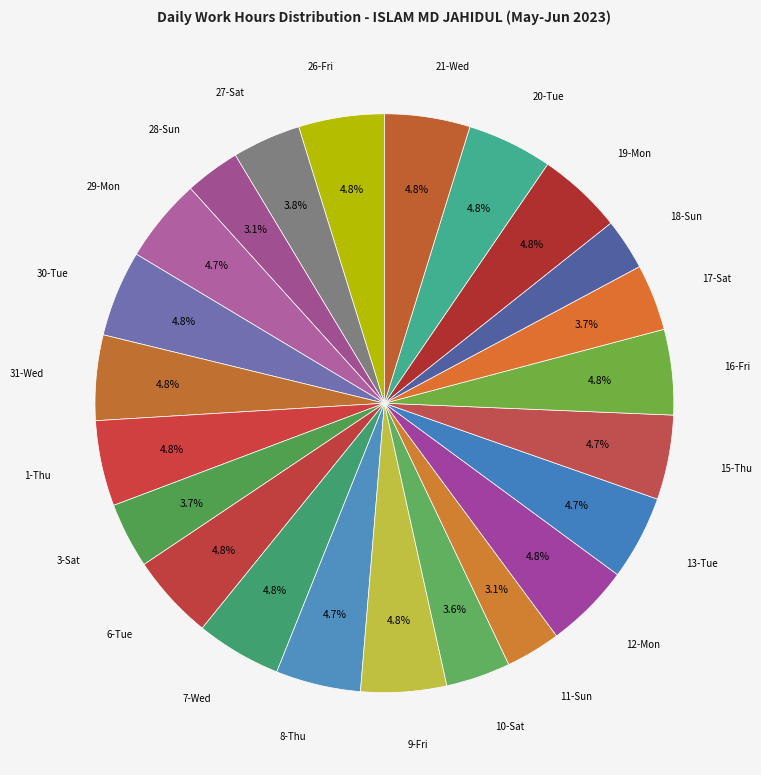

How many segments does this pie chart have?

23